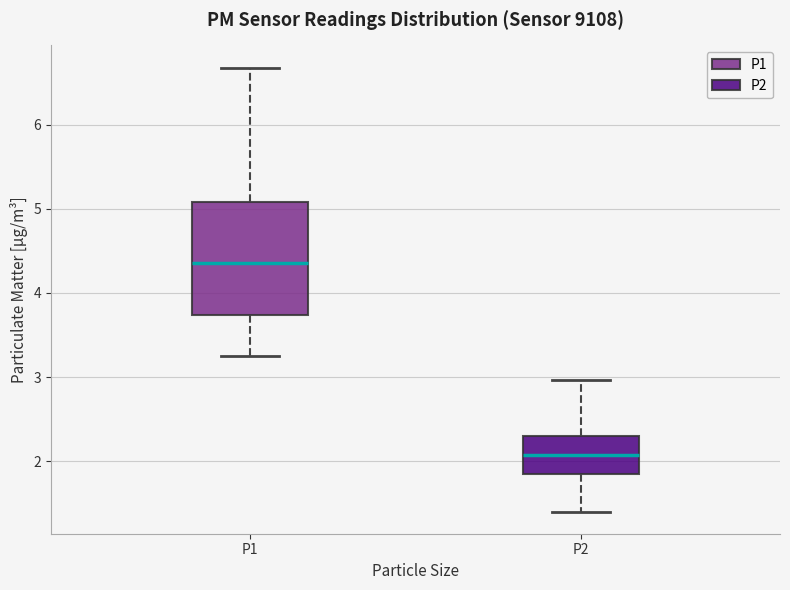

Reading left to right, read every box against the y-axis: the position of its median line, the range the box covers, and the ends of its whiskers. The values are not printed on the chart, so give them approximately, as read against the axis.

P1: median 4.4, box 3.7 to 5.1, whiskers 3.3 to 6.7
P2: median 2.1, box 1.8 to 2.3, whiskers 1.4 to 3.0